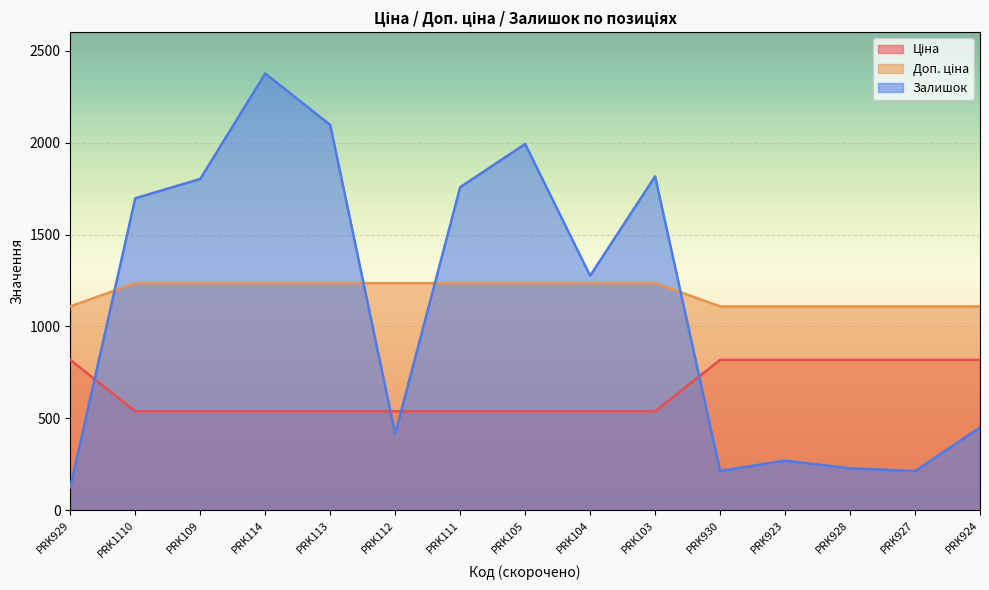

How many values in the Залишок series are below 1276?

7